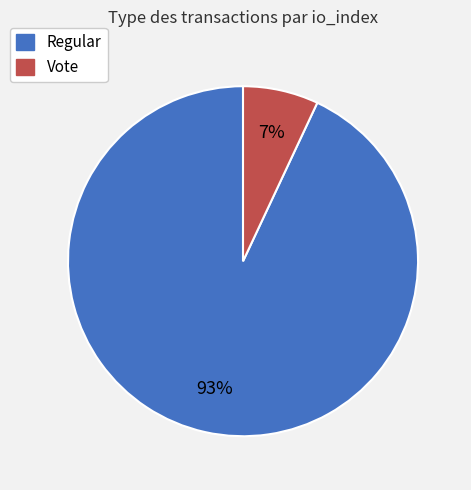

To the nearest percent, what is the difference between the largest and smallest slice percentages?

86%